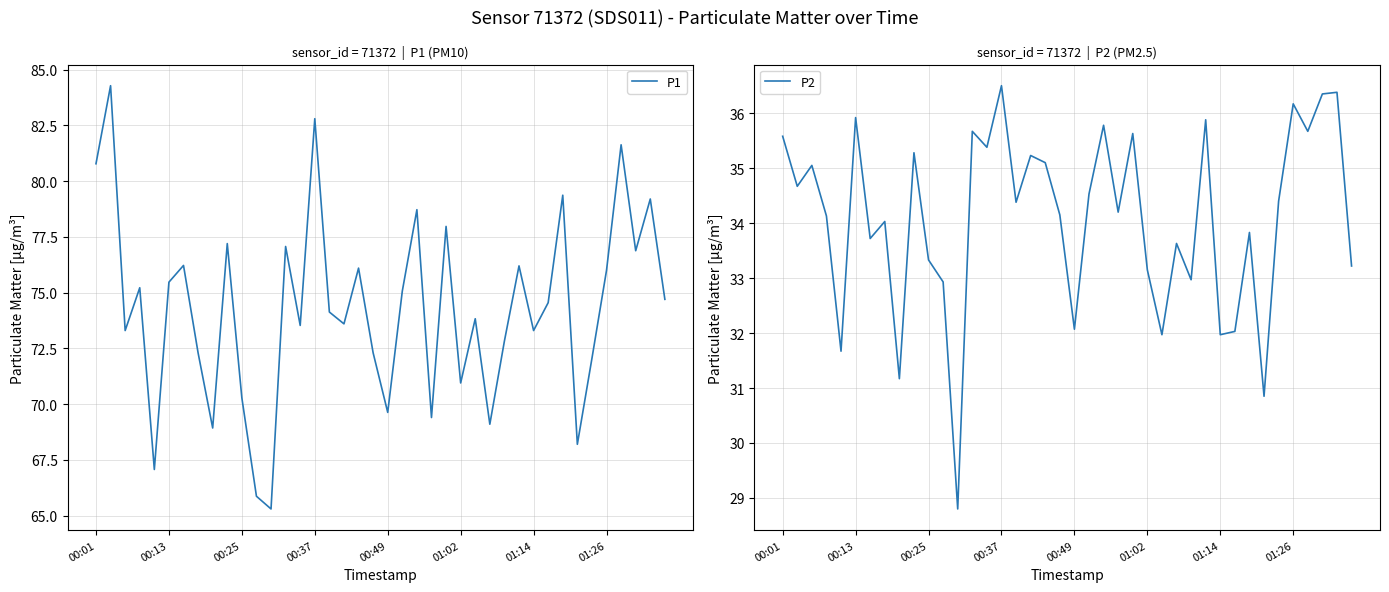

Is it true that P1 equals 125.1 at 00:13?

False